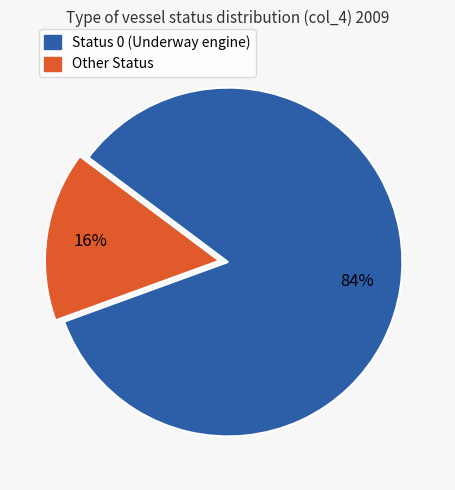

How many segments does this pie chart have?

2